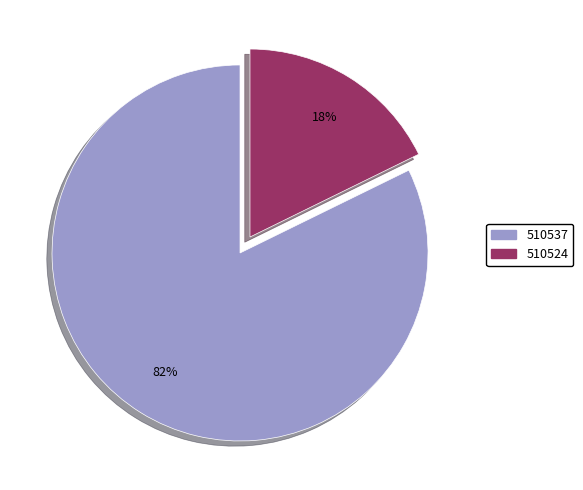

Combined, do 510524 and 510537 account for over 50%?

Yes